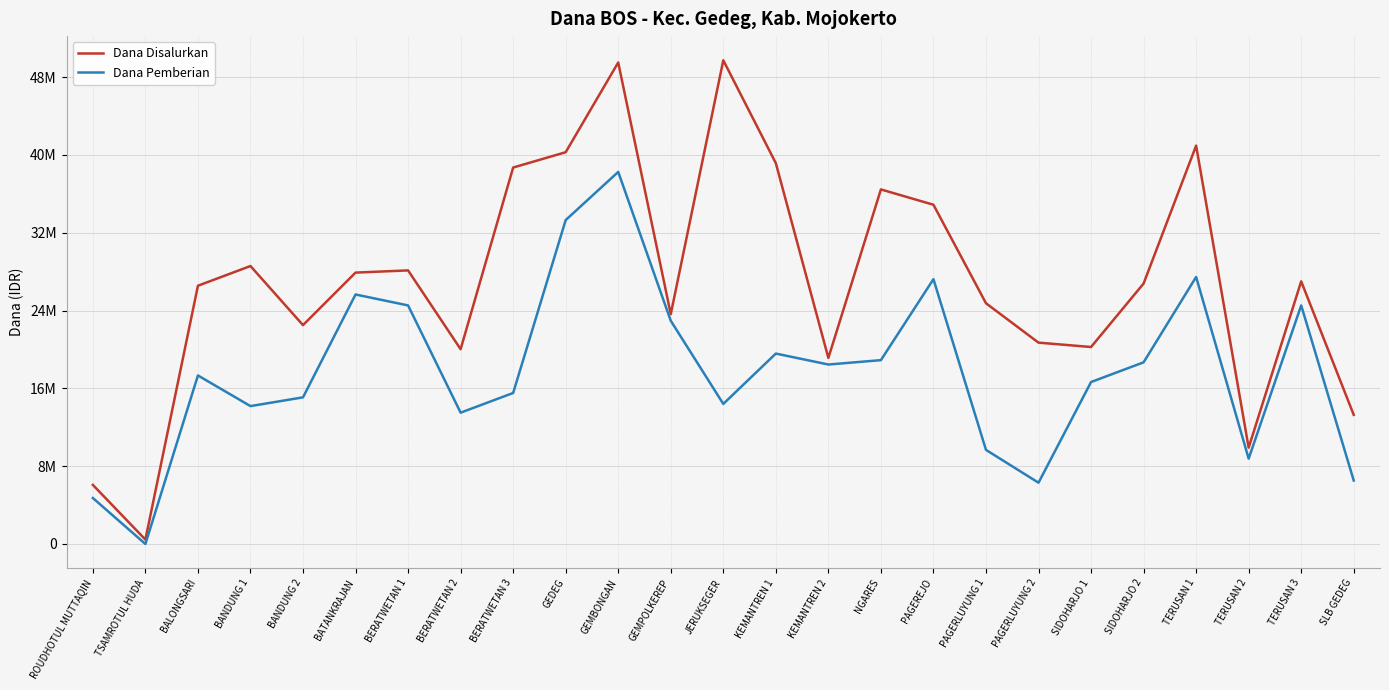

What is the difference between the Dana Disalurkan values at JERUKSEGER and GEMPOLKEREP?

26100000